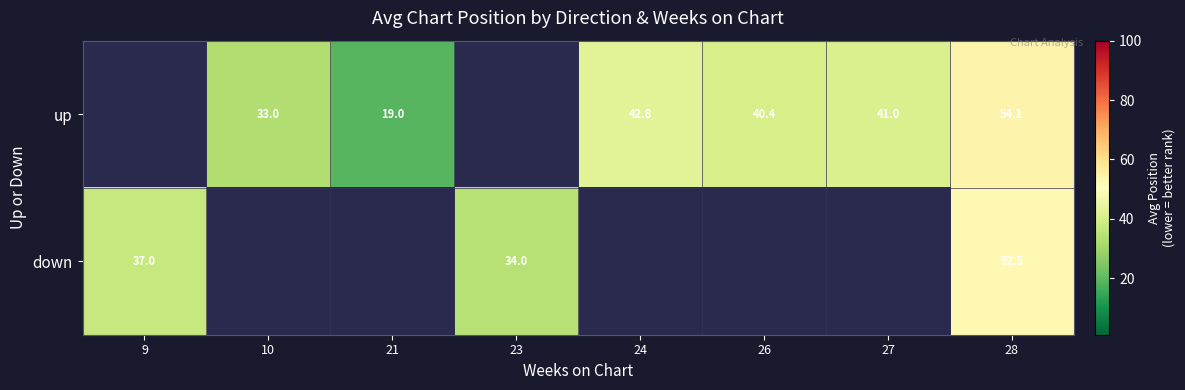

True or false: down has a value of 52.5 at 28.

True